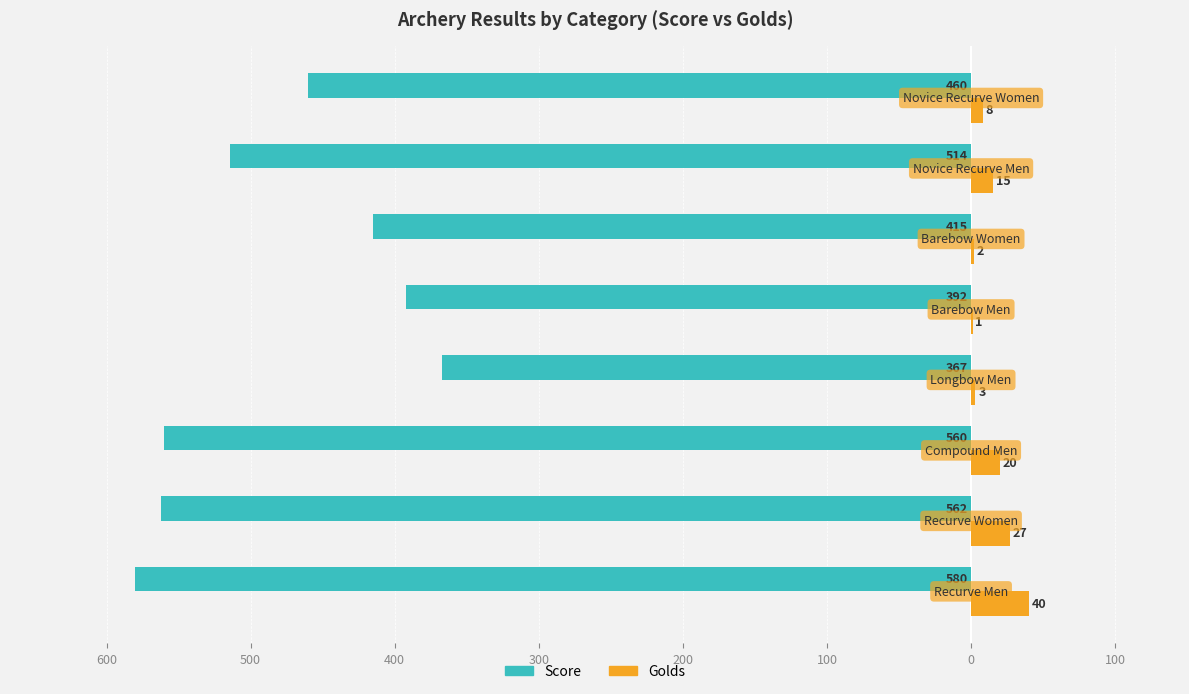

Which series has the widest spread of values?

Score